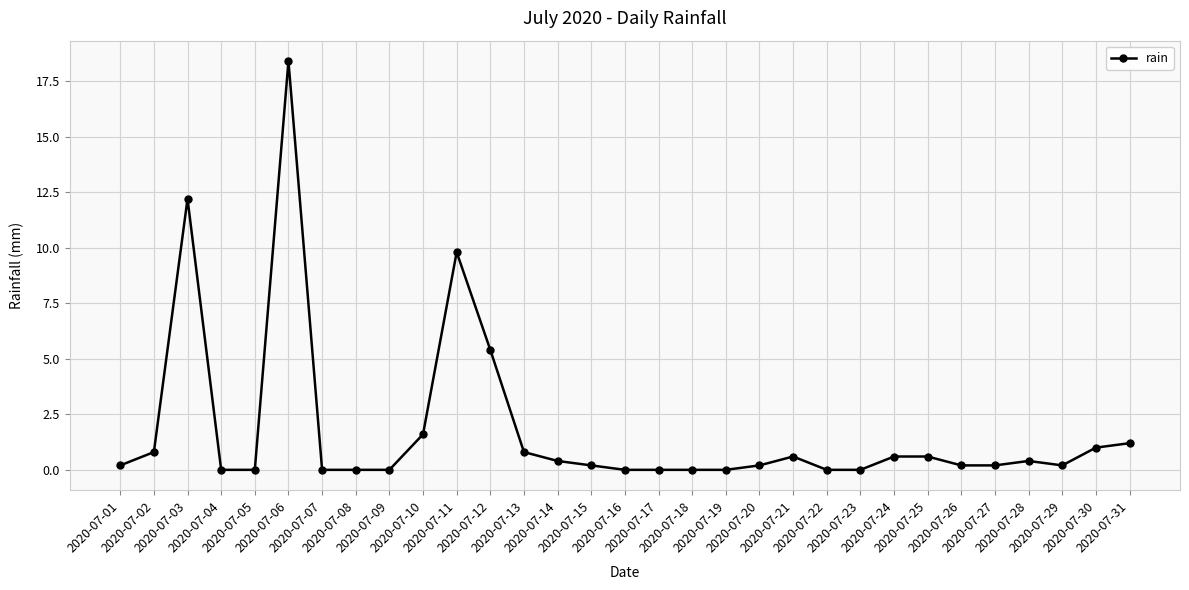

How many categories are shown in the chart?

31